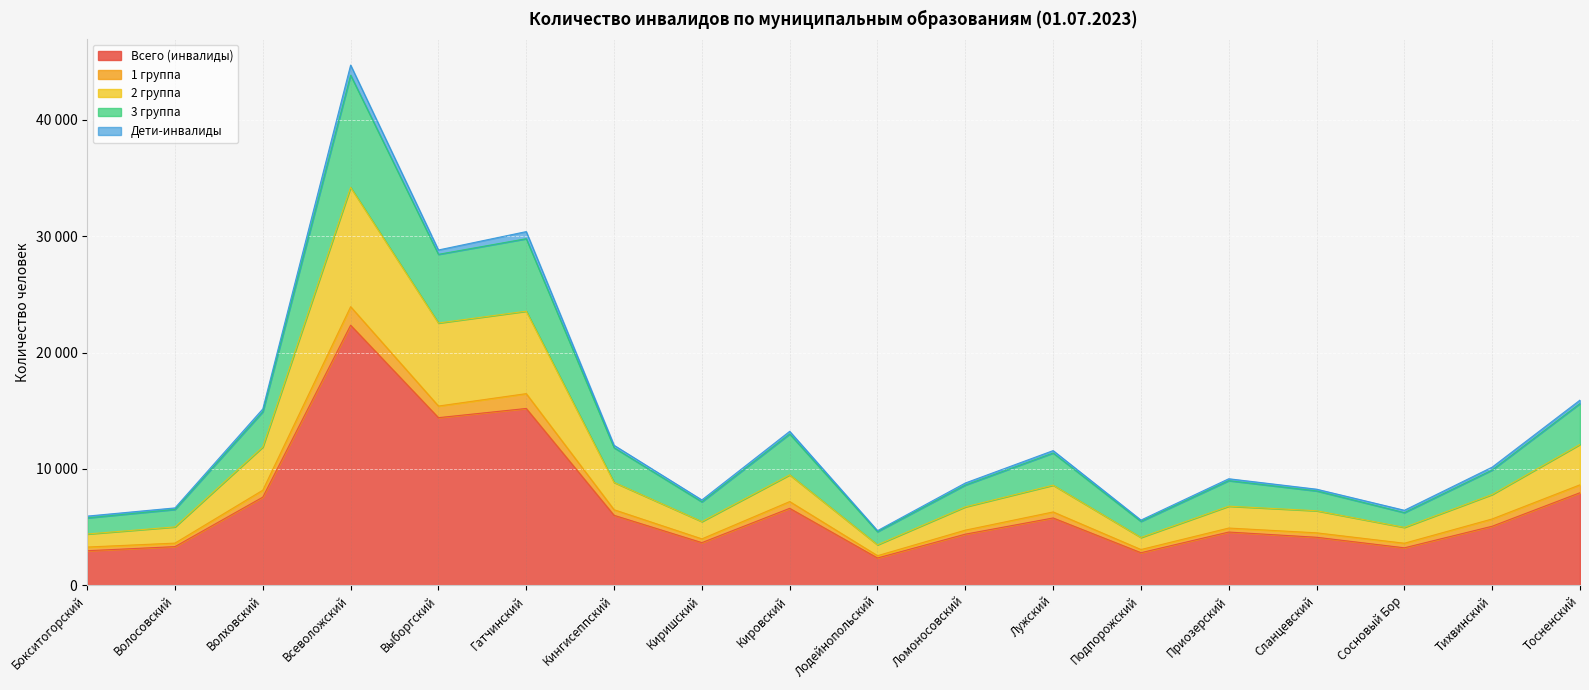

Reading left to right, list all the values displayed in this chart.

Всего (инвалиды): Бокситогорский=2974	Волосовский=3327	Волховский=7579	Всеволожский=22351	Выборгский=14407	Гатчинский=15197	Кингисеппский=6017	Киришский=3669	Кировский=6617	Лодейнопольский=2350	Ломоносовский=4397	Лужский=5789	Подпорожский=2804	Приозерский=4579	Сланцевский=4131	Сосновый Бор=3225	Тихвинский=5079	Тосненский=7959
1 группа: Бокситогорский=3290	Волосовский=3629	Волховский=8176	Всеволожский=23941	Выборгский=15405	Гатчинский=16471	Кингисеппский=6495	Киришский=3992	Кировский=7197	Лодейнопольский=2548	Ломоносовский=4742	Лужский=6306	Подпорожский=3077	Приозерский=4923	Сланцевский=4512	Сосновый Бор=3618	Тихвинский=5704	Тосненский=8638
2 группа: Бокситогорский=4411	Волосовский=5021	Волховский=11891	Всеволожский=34193	Выборгский=22539	Гатчинский=23556	Кингисеппский=8844	Киришский=5479	Кировский=9493	Лодейнопольский=3483	Ломоносовский=6742	Лужский=8606	Подпорожский=4113	Приозерский=6801	Сланцевский=6408	Сосновый Бор=4980	Тихвинский=7808	Тосненский=12110
3 группа: Бокситогорский=5948	Волосовский=6654	Волховский=15158	Всеволожский=44702	Выборгский=28814	Гатчинский=30394	Кингисеппский=12034	Киришский=7338	Кировский=13234	Лодейнопольский=4700	Ломоносовский=8794	Лужский=11578	Подпорожский=5608	Приозерский=9158	Сланцевский=8262	Сосновый Бор=6450	Тихвинский=10158	Тосненский=15918